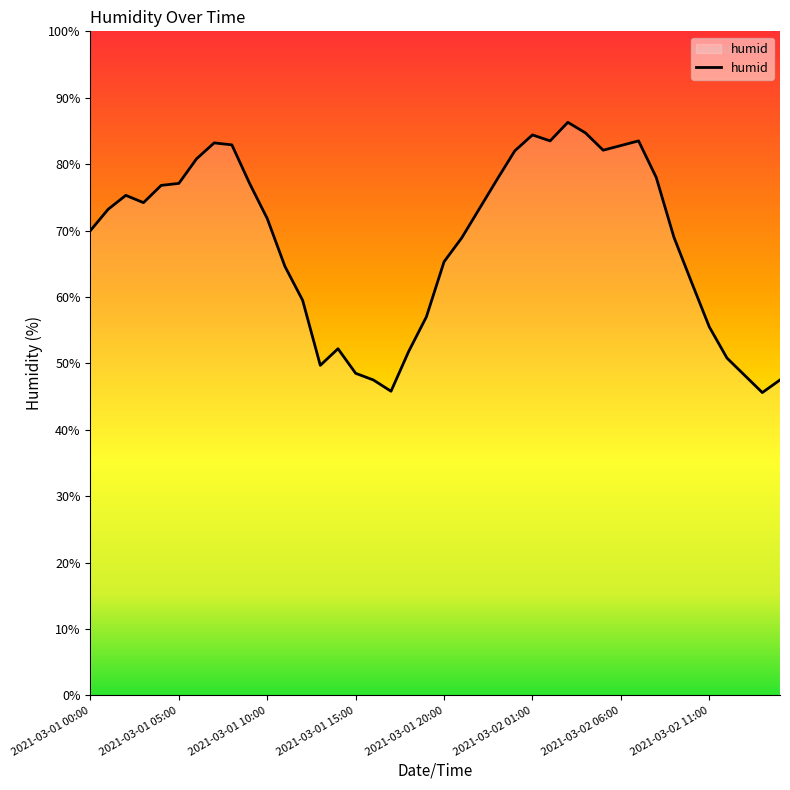

What is the greatest value displayed?

86.3